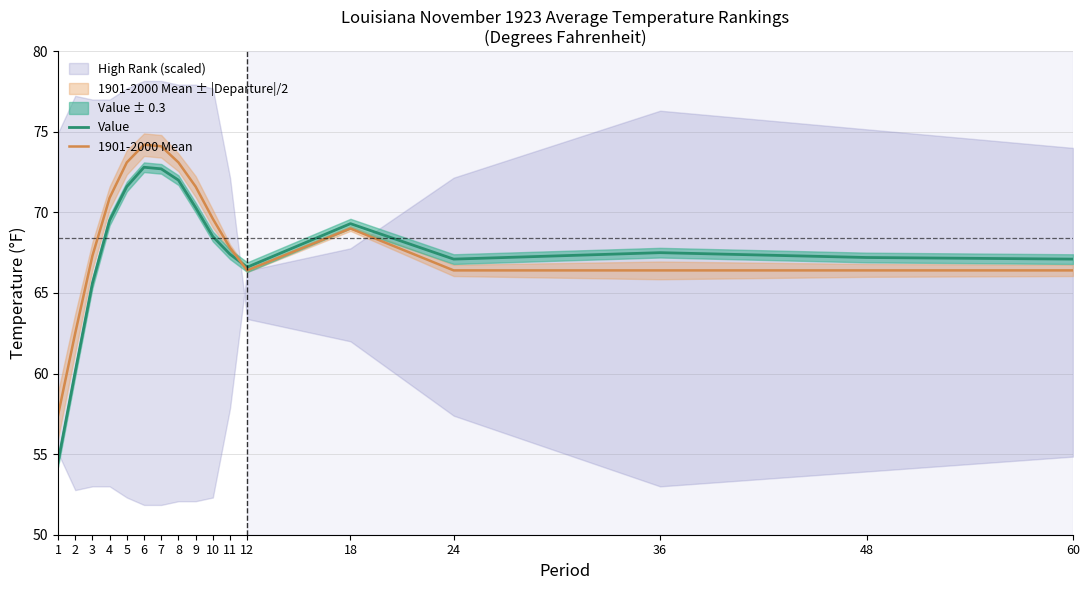

Which series has the largest total across all categories?

1901-2000 Mean